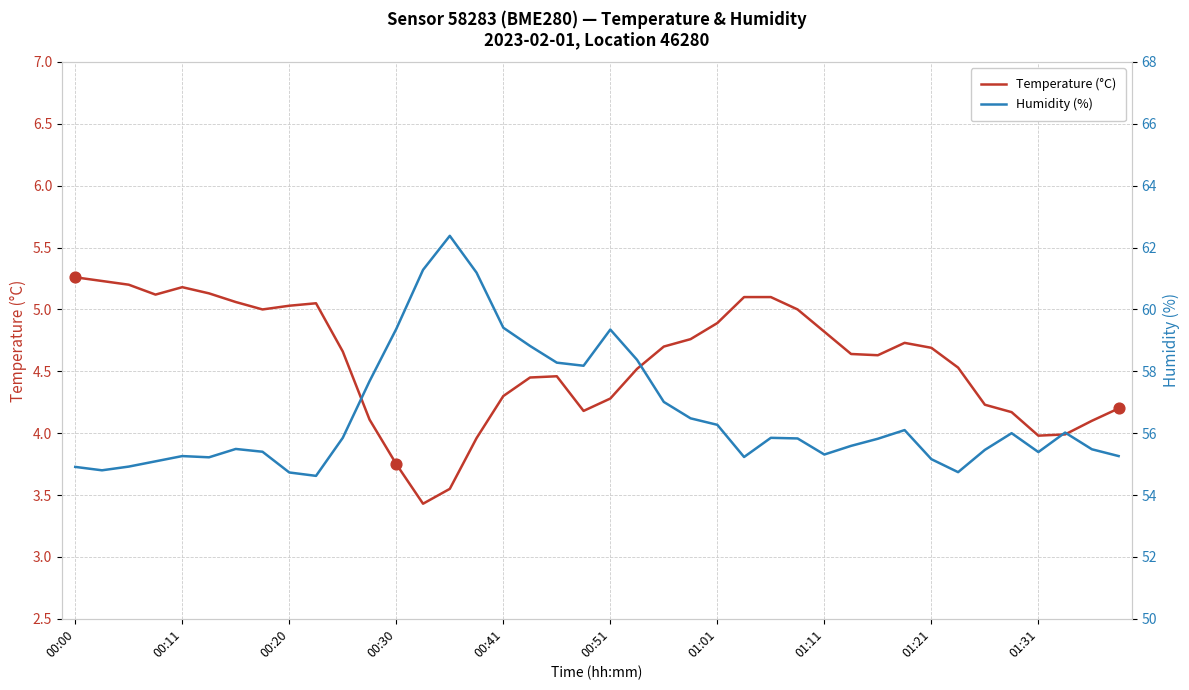

At which category is the sum across all series the highest?

14